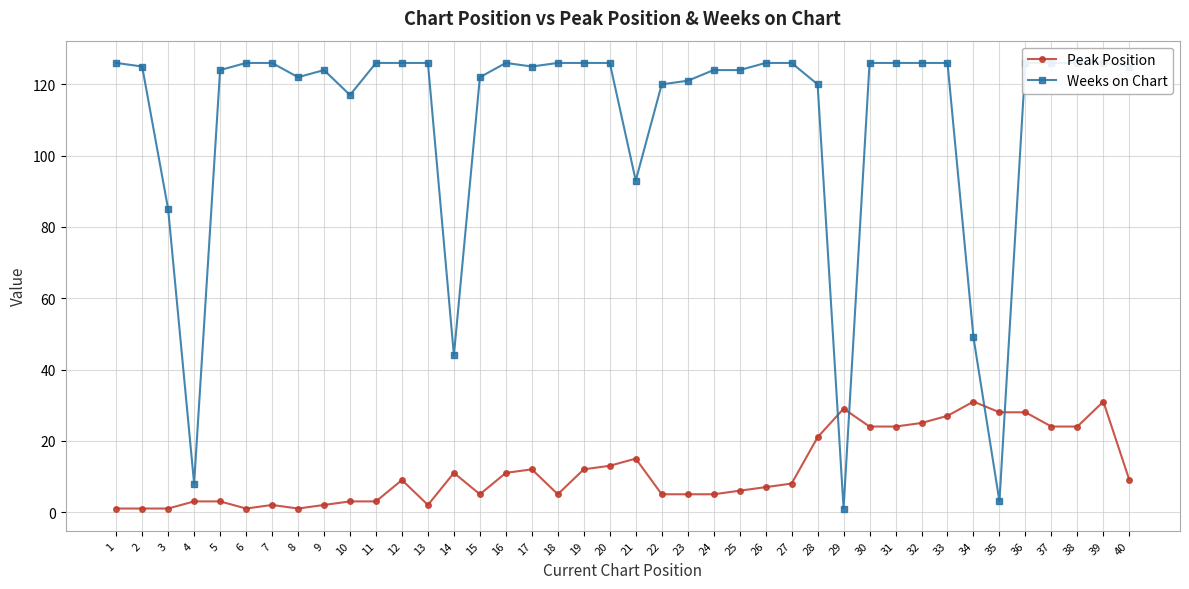

What is the smallest value displayed?

1